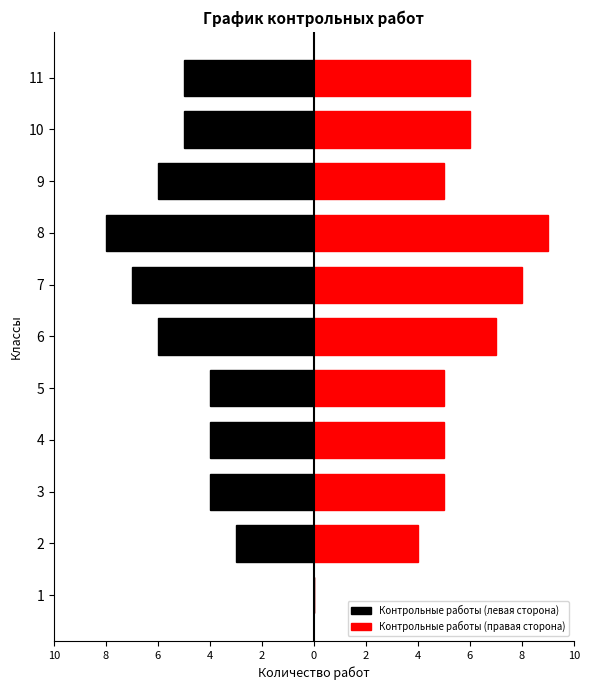

How many bars are there in total?

22